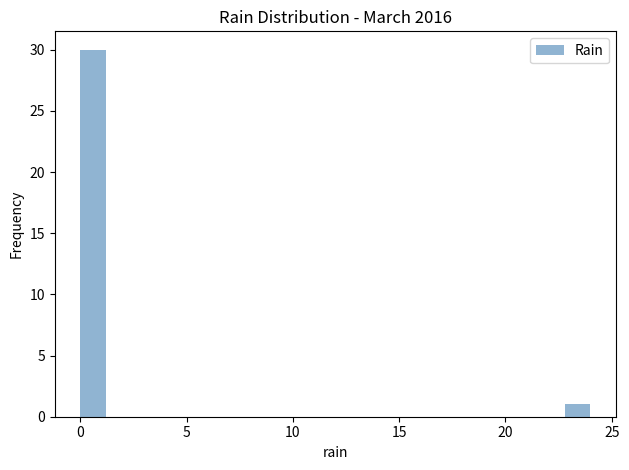

Around what value on the x-axis is the tallest bar? Give the approximate position of its centre, as read against the axis.

0.5